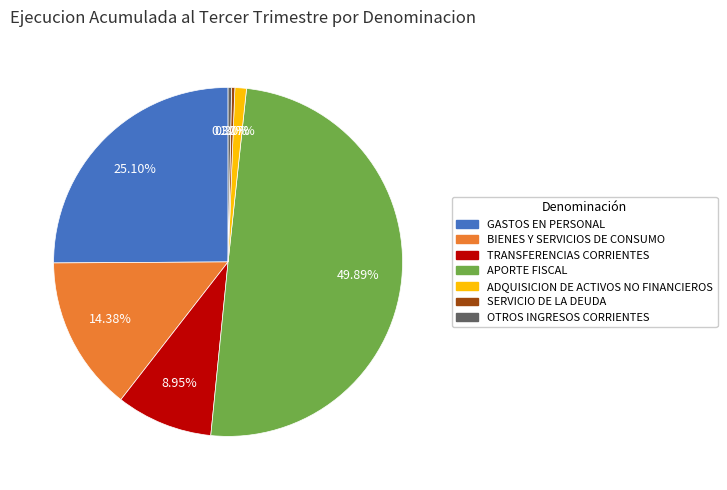

True or false: SERVICIO DE LA DEUDA accounts for 0% of the total.

True